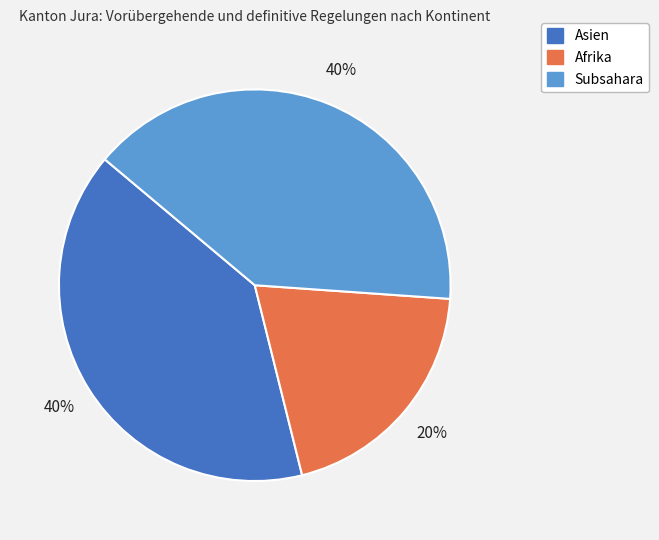

Is the sum of Asien and Subsahara greater than half?

Yes